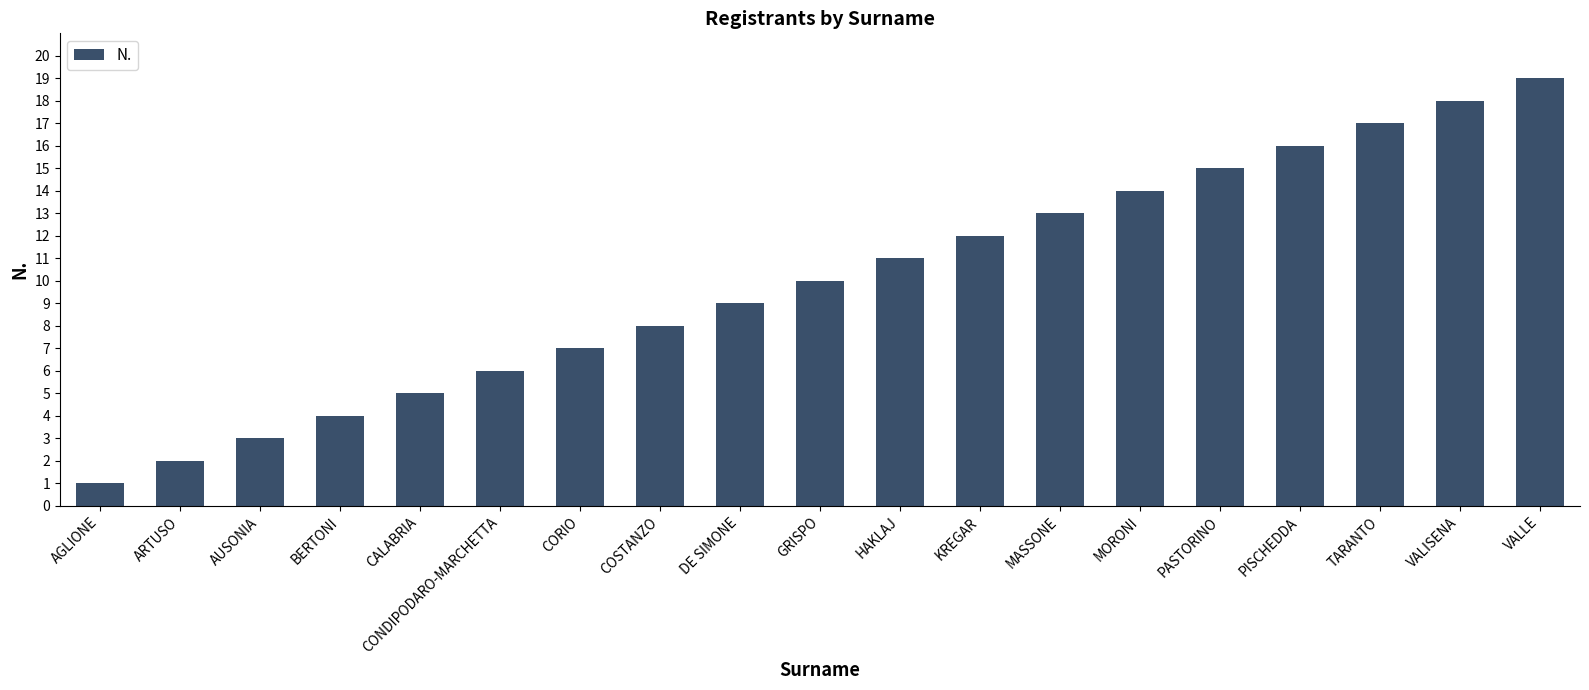

What is the label of the 16th bar from the right?

BERTONI